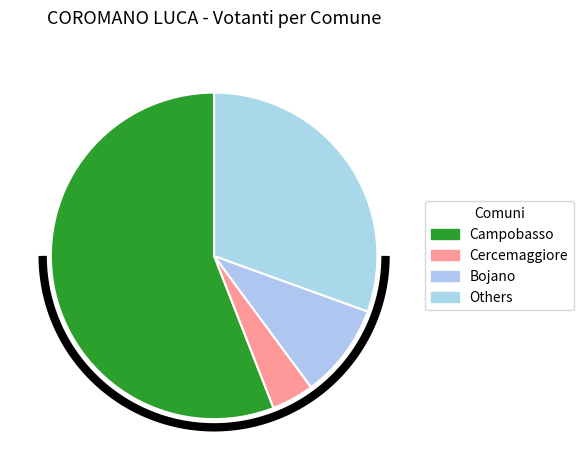

Which slice represents more than half of the pie?

Campobasso